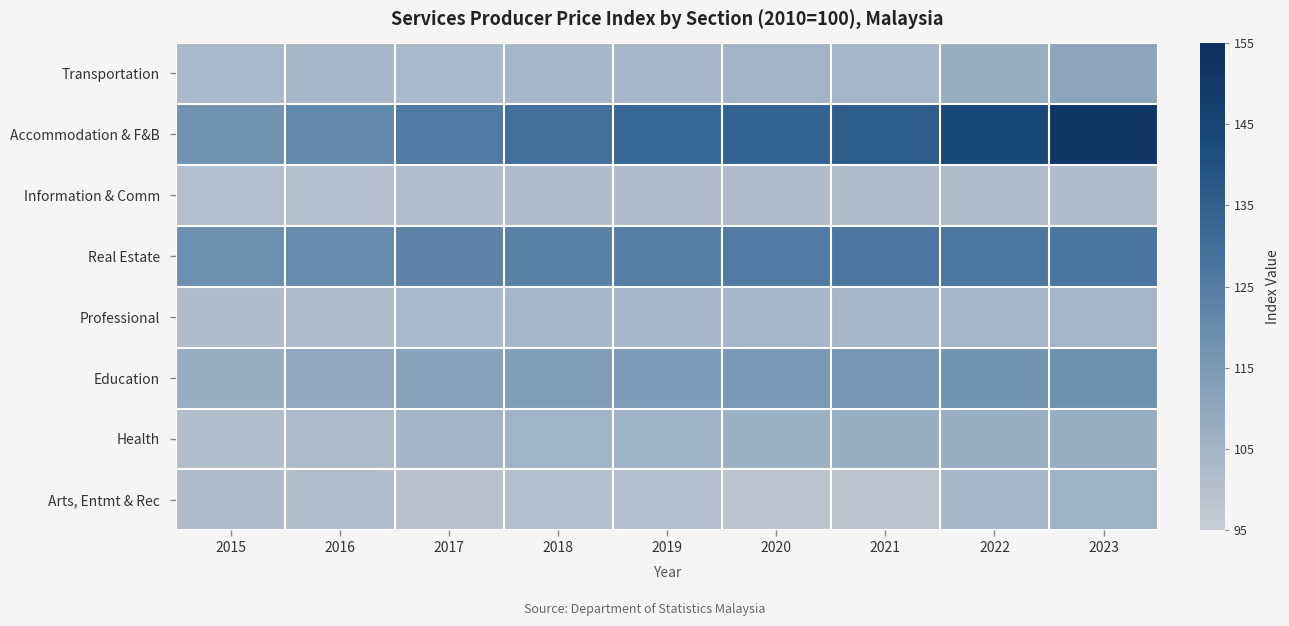

What is the smallest value displayed?

99.1